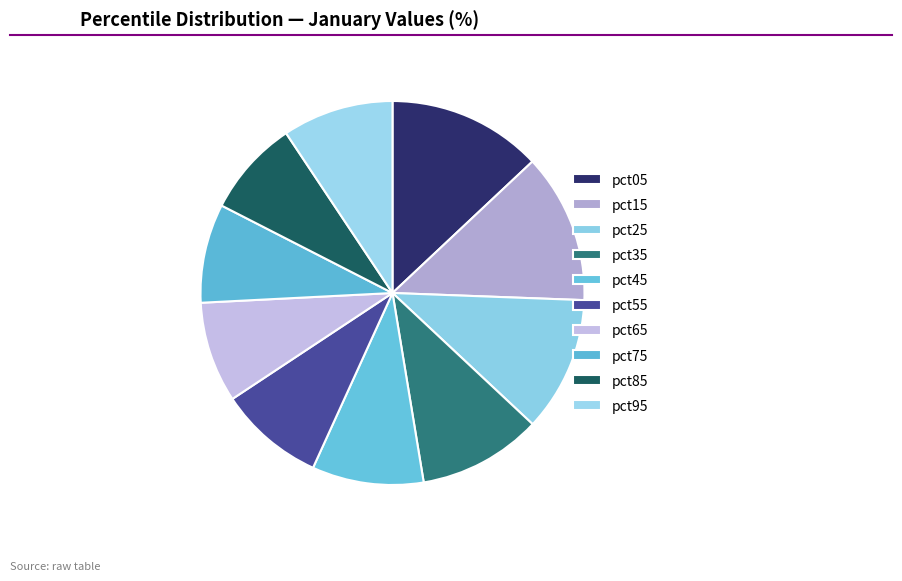

The pct25 slice represents 11% of the pie. True or false?

True